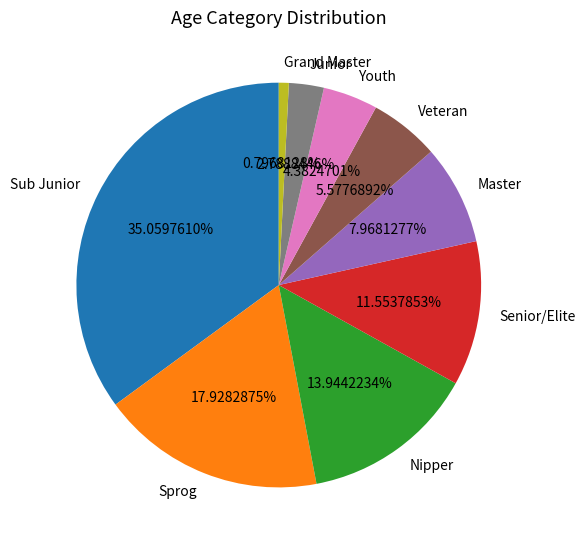

What percentage is the Sub Junior slice, to the nearest percent?

35%